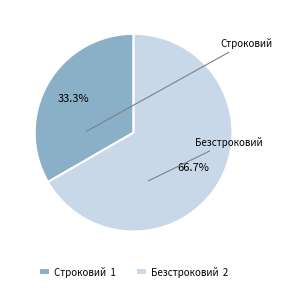

The Безстроковий slice represents 56% of the pie. True or false?

False